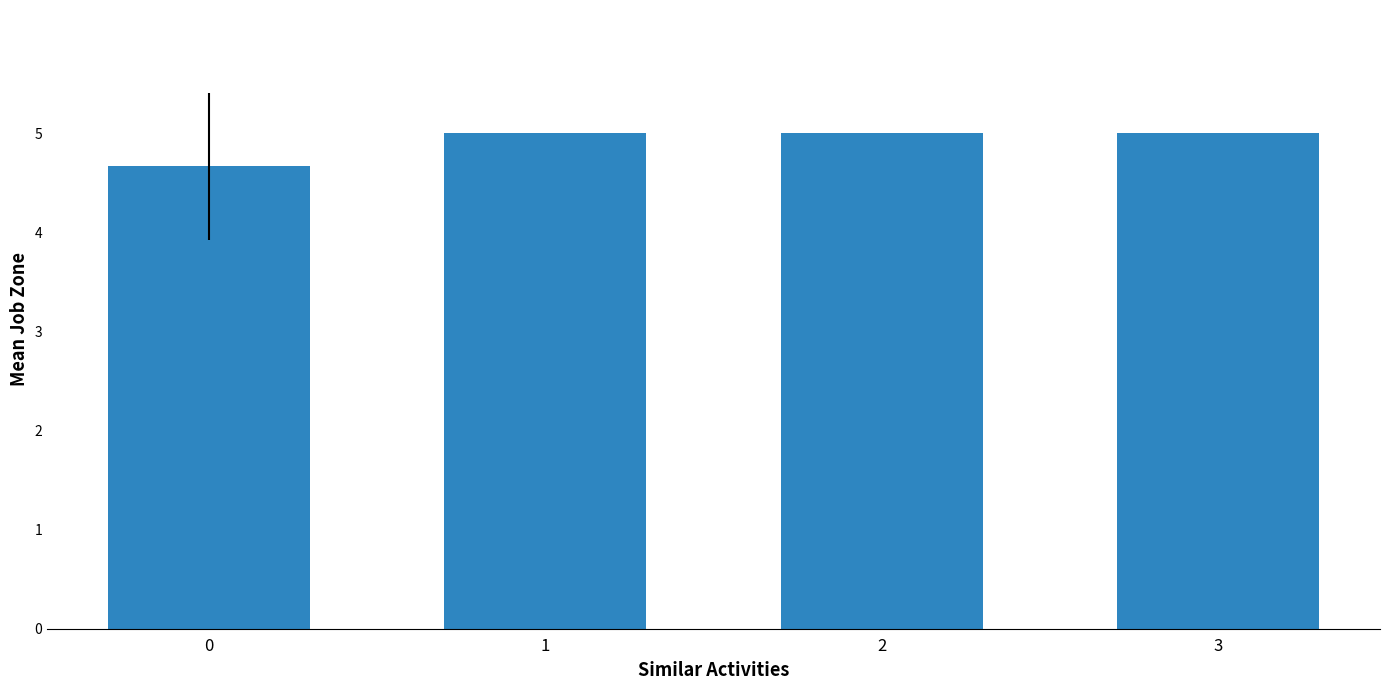

Does the chart contain any negative values?

No